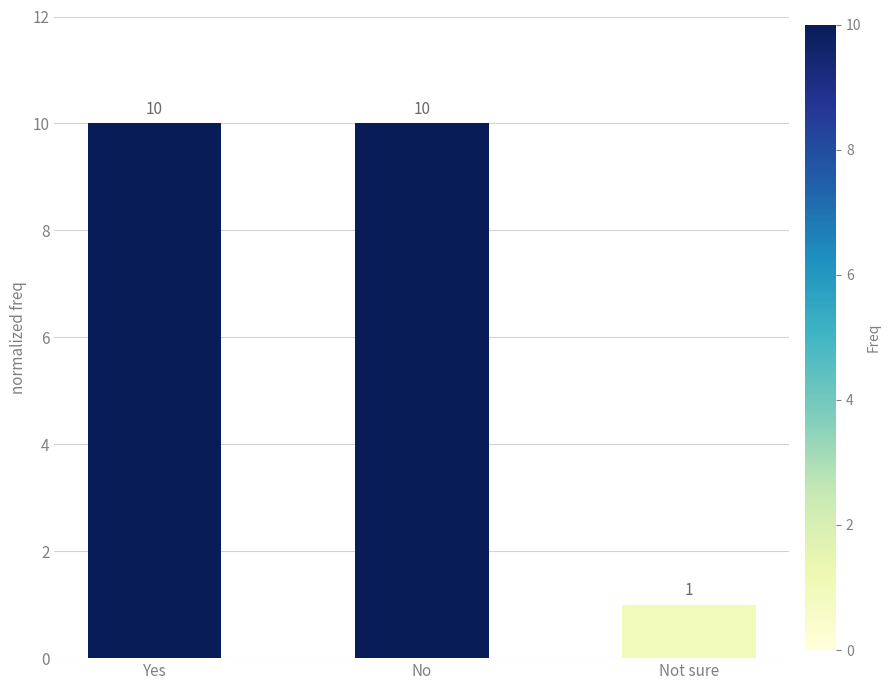

What is the value of the 1st bar from the left?

10